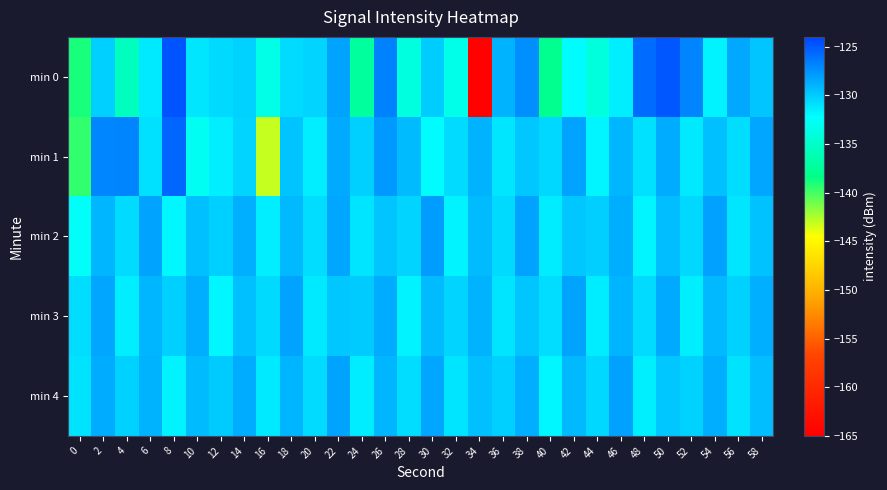

Rank the series at 34 from lowest to highest value.

min 0, min 4, min 2, min 1, min 3